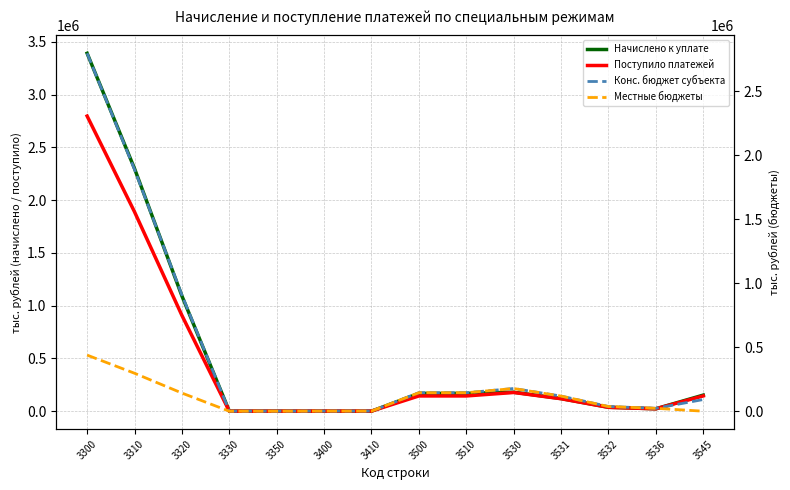

True or false: Местные бюджеты has more than 2 interior local peaks.

False